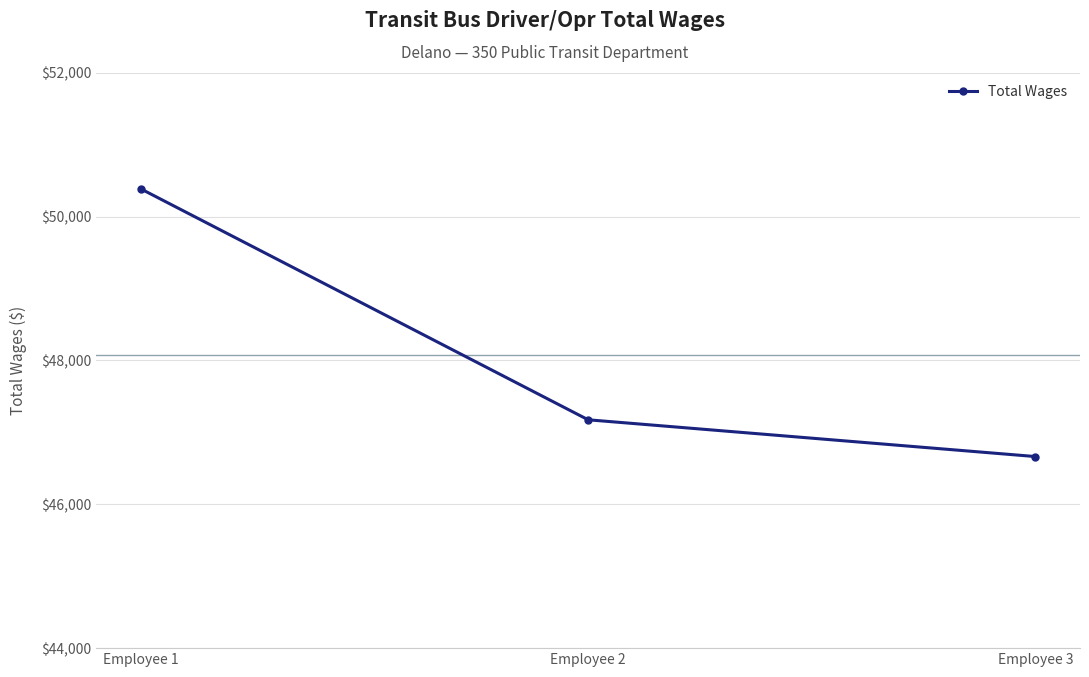

The chart shows a value of 46664 at Employee 3. True or false?

True